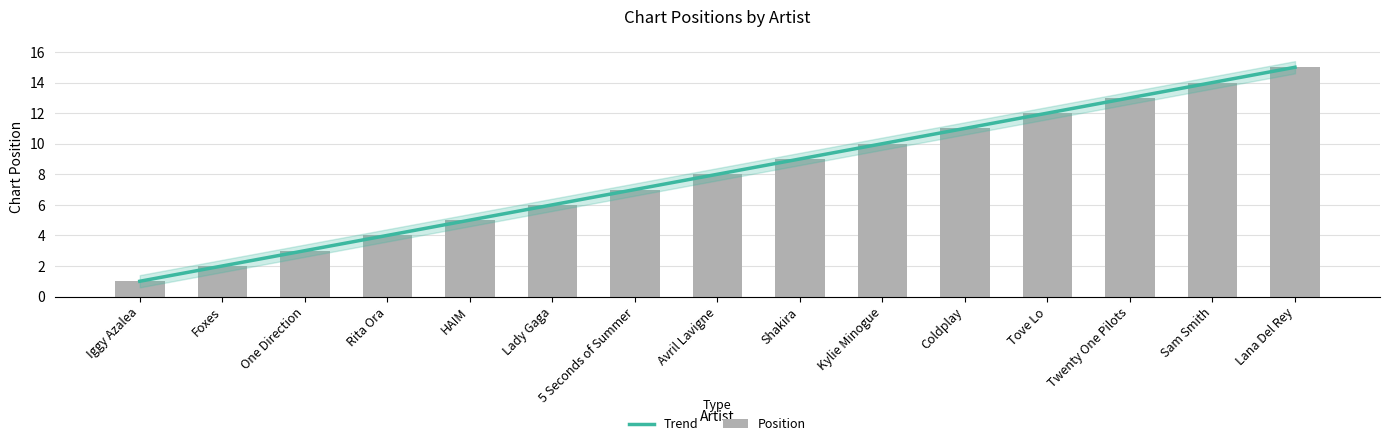

What is the average value?

8